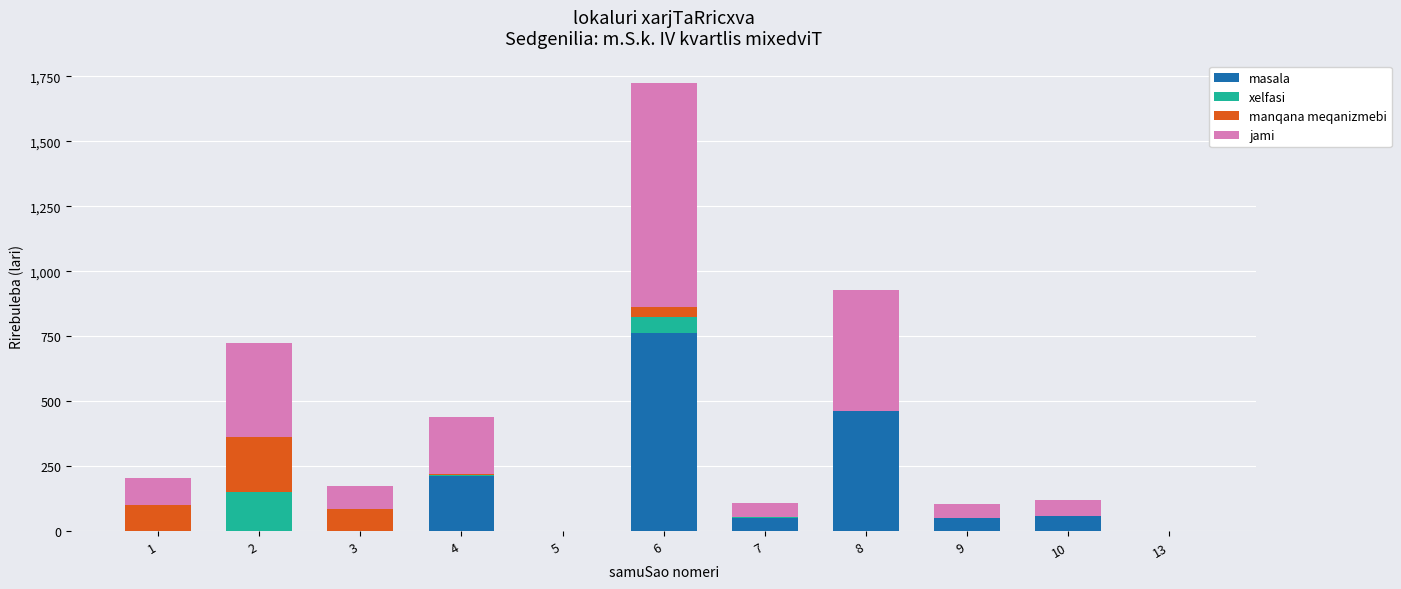

Count the number of categories in the chart.

11